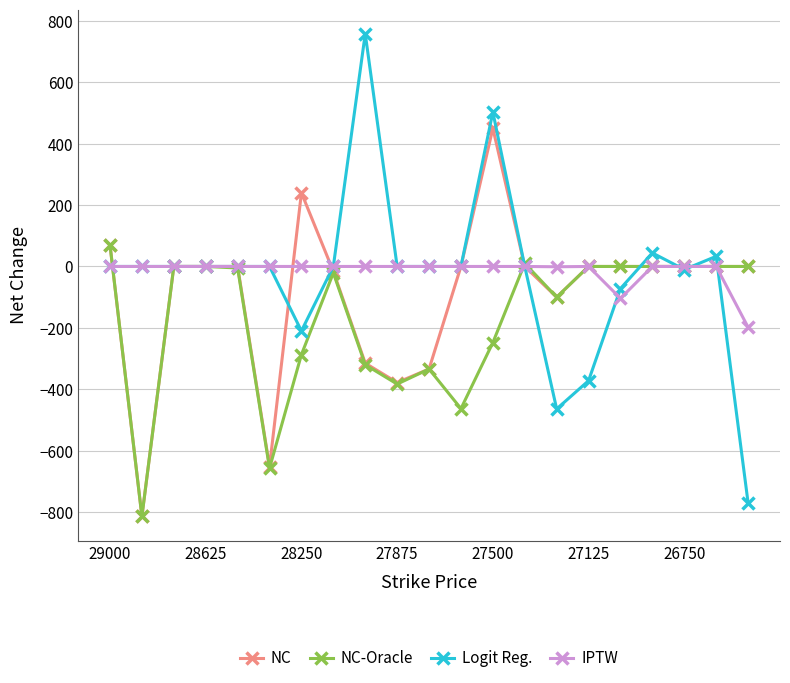

True or false: NC has more than 1 points higher than both neighbors.

True